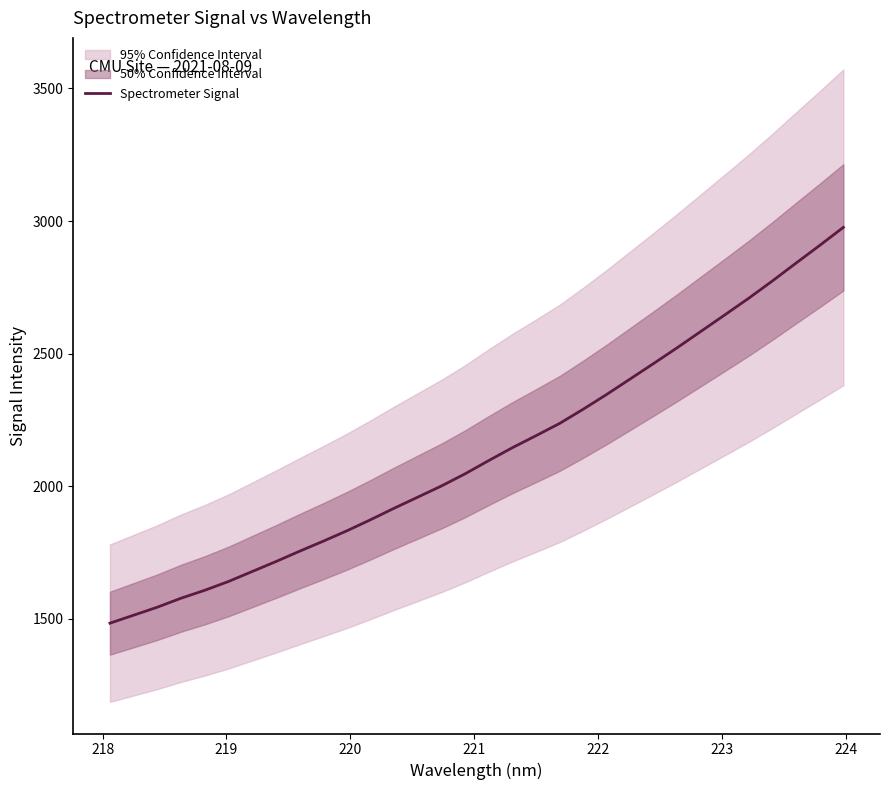

What is the lowest value of the Spectrometer Signal series?

1483.8